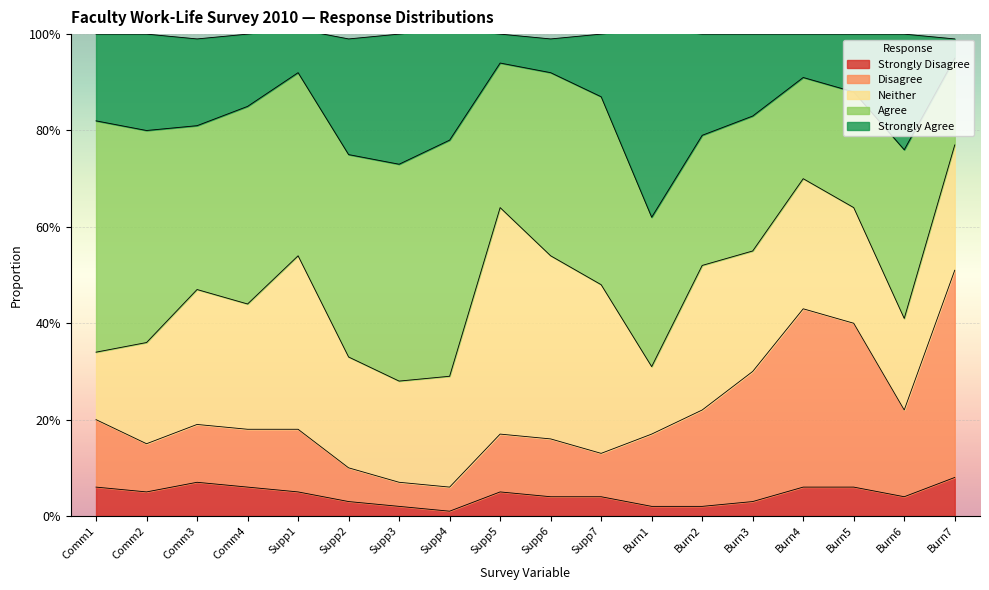

Rank the categories by Strongly Disagree value from highest to lowest.

Burn7, Comm3, Comm1, Comm4, Burn4, Burn5, Comm2, Supp1, Supp5, Supp6, Supp7, Burn6, Supp2, Burn3, Supp3, Burn1, Burn2, Supp4